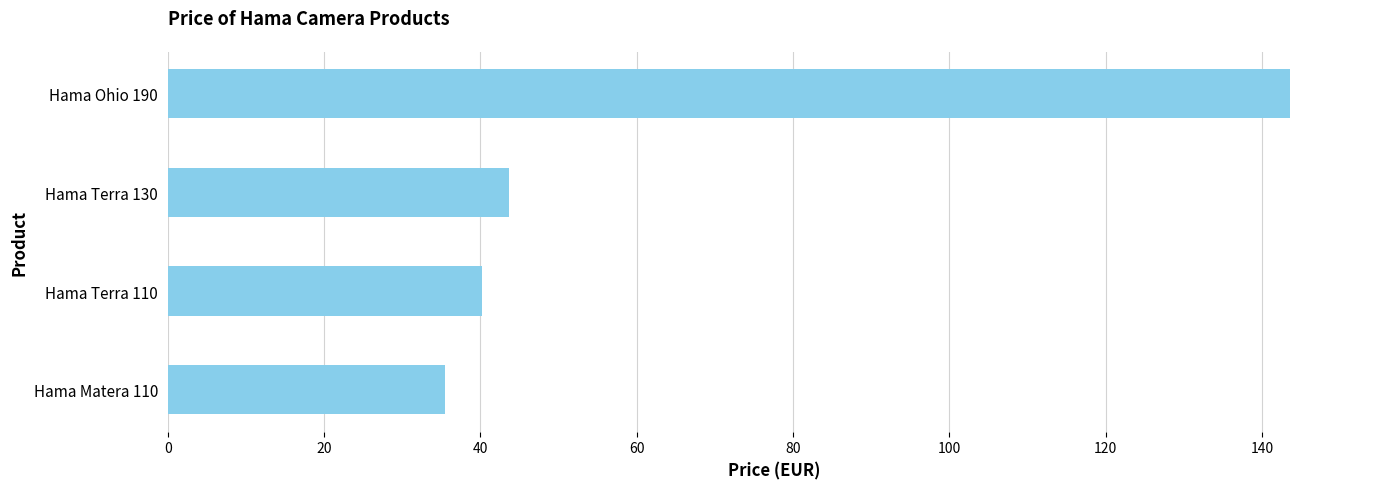

How many values are below 43?

2